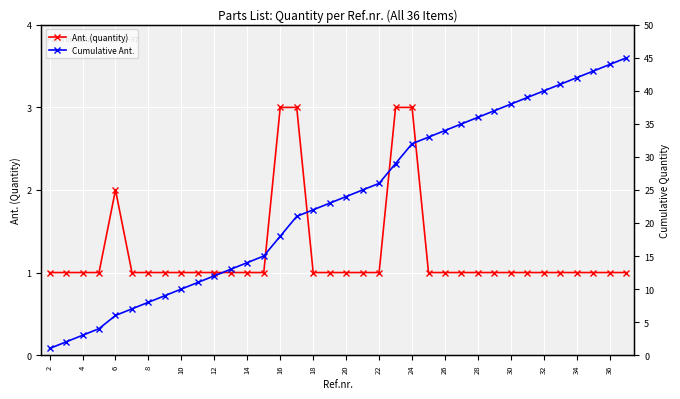

The Ant. (quantity) series shows 1 at 18. True or false?

True